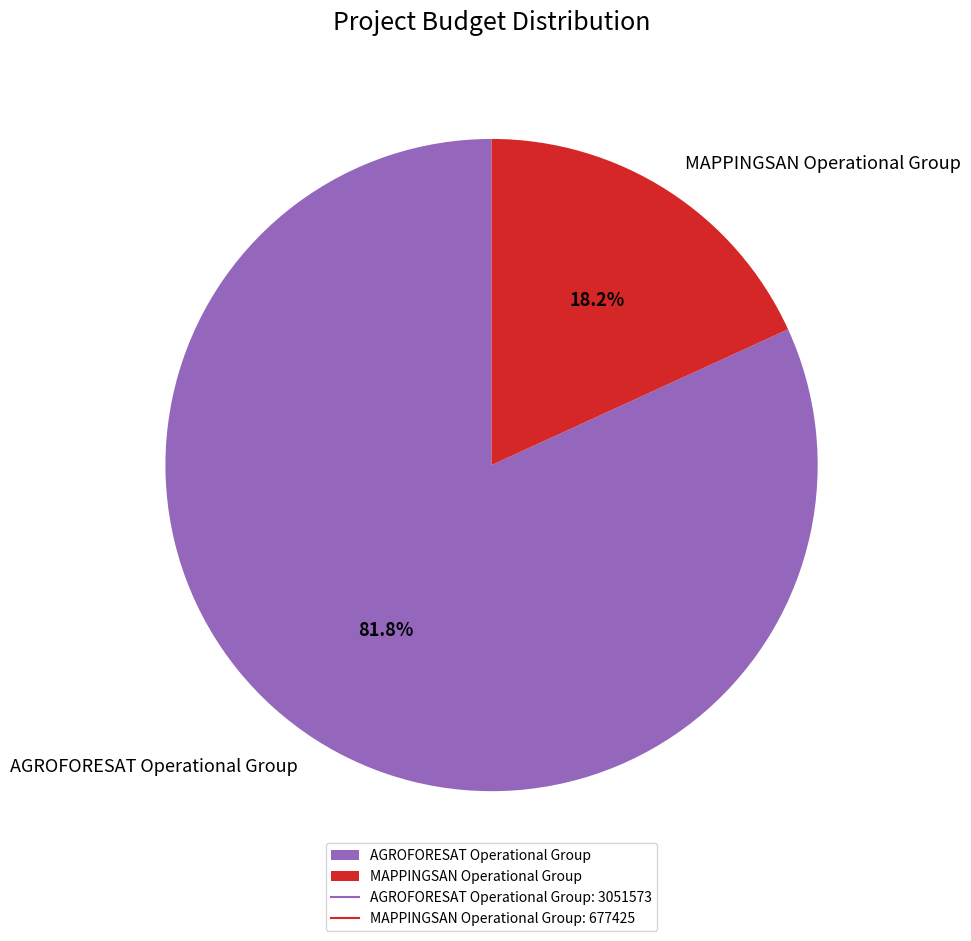

To the nearest percent, what is the difference between the AGROFORESAT Operational Group and MAPPINGSAN Operational Group slice percentages?

64%